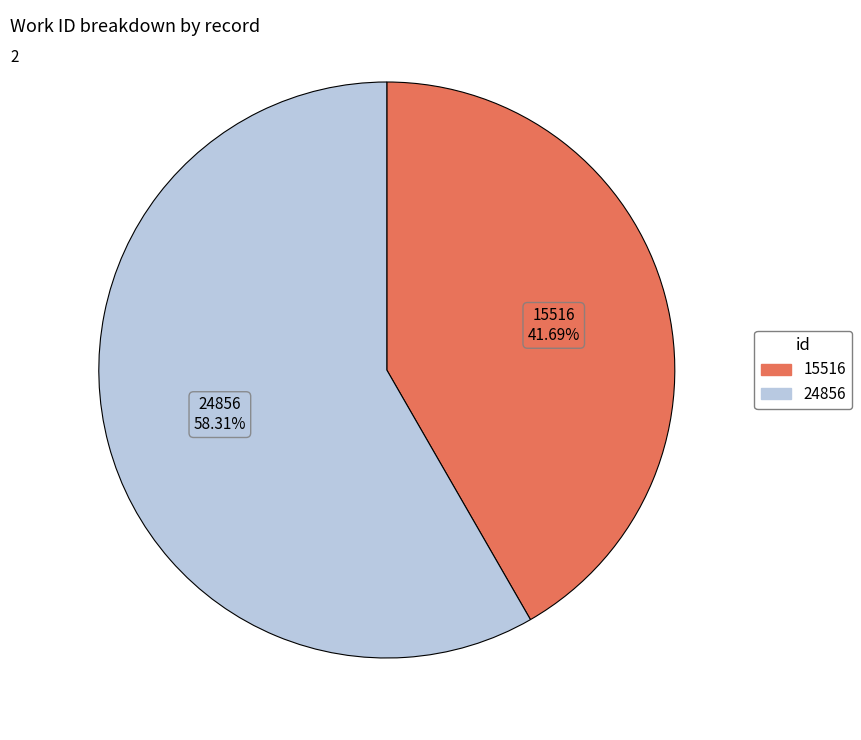

How many segments does this pie chart have?

2